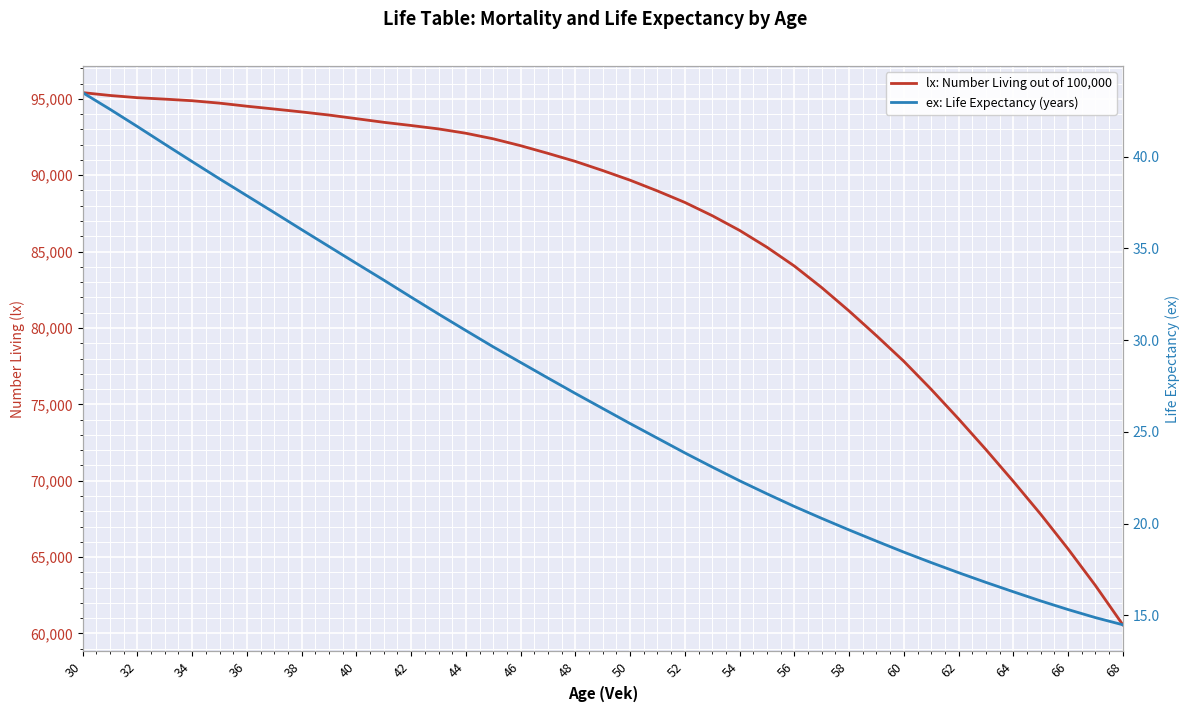

How many lines are shown in the chart?

2